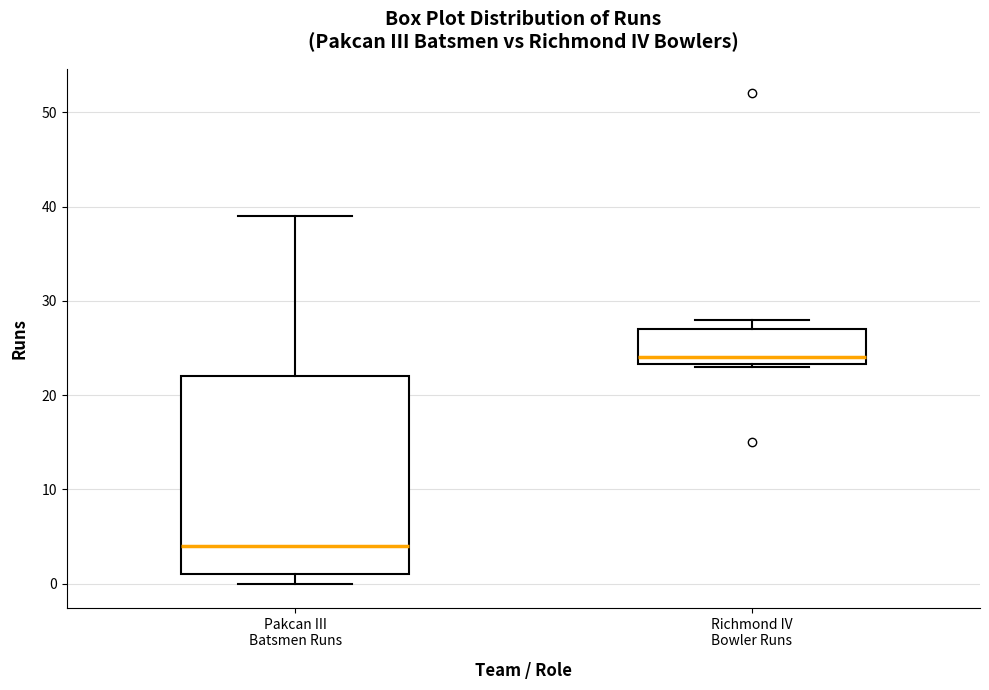

Which box has the lowest median line?

Pakcan III Batsmen Runs